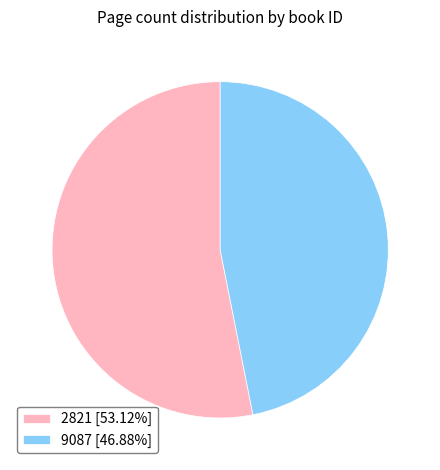

Which has a higher value, 9087 or 2821?

2821